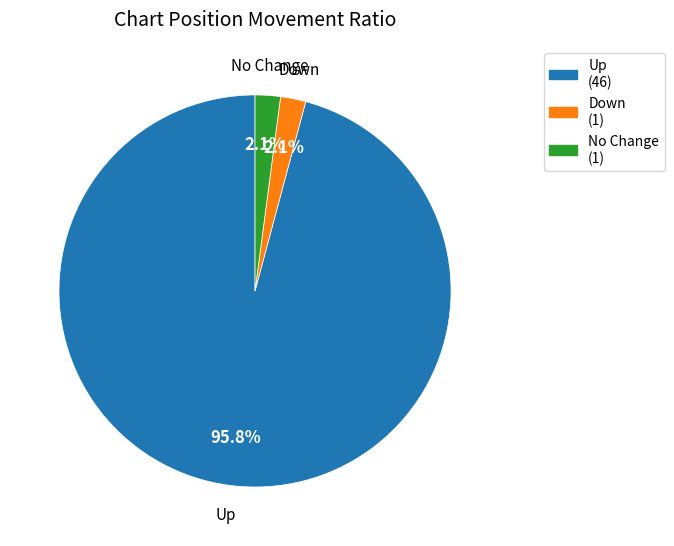

What percentage is NOT represented by Up?

4.2%